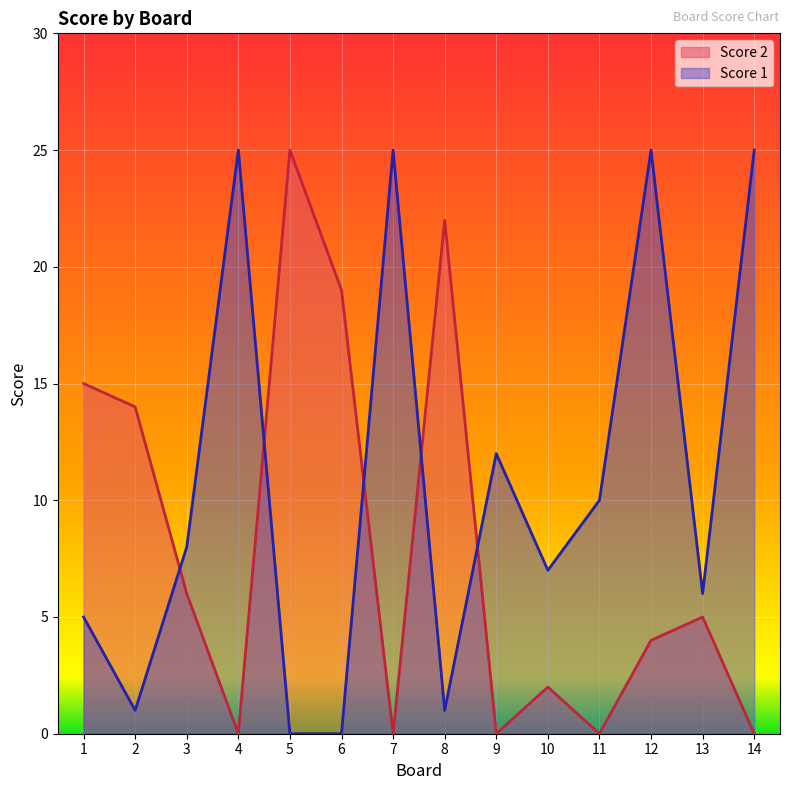

Which has a higher value, 11 or 6?

6